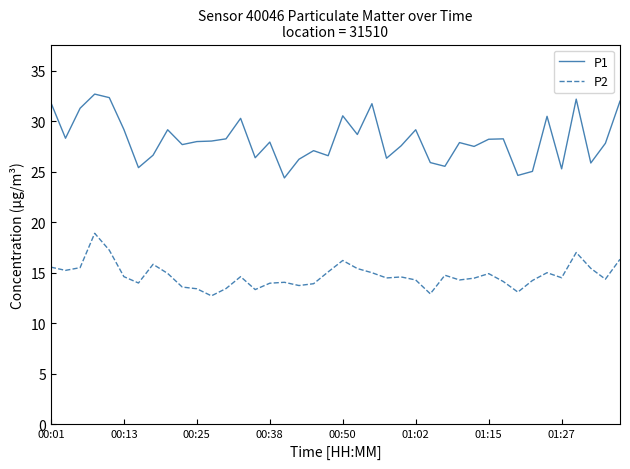

List the series in order of their peak value, highest first.

P1, P2